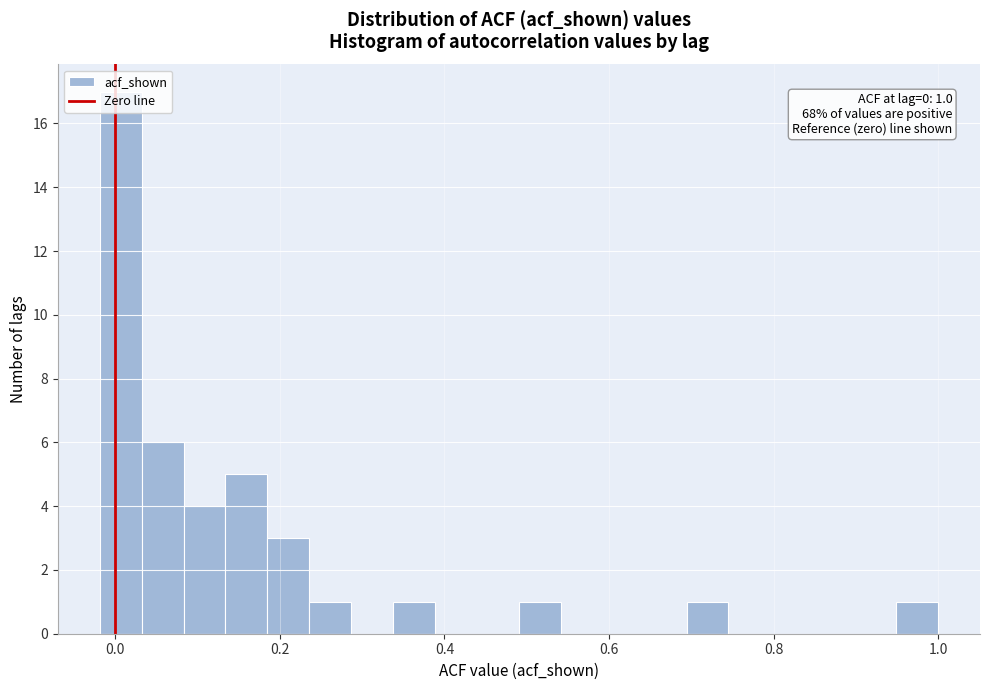

Read against the x-axis, roughly where is the centre of the tallest bar?

0.00